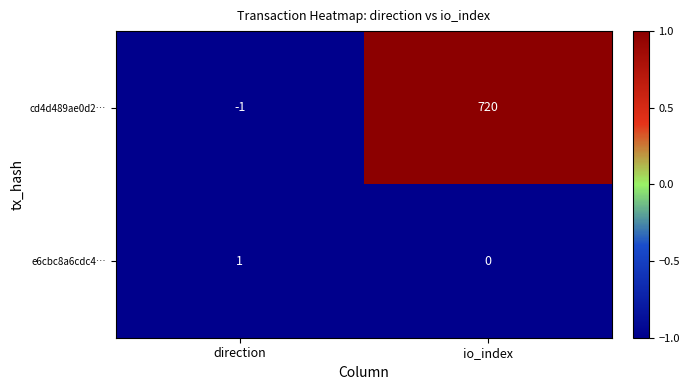

At how many categories does at least one series exceed 0?

2